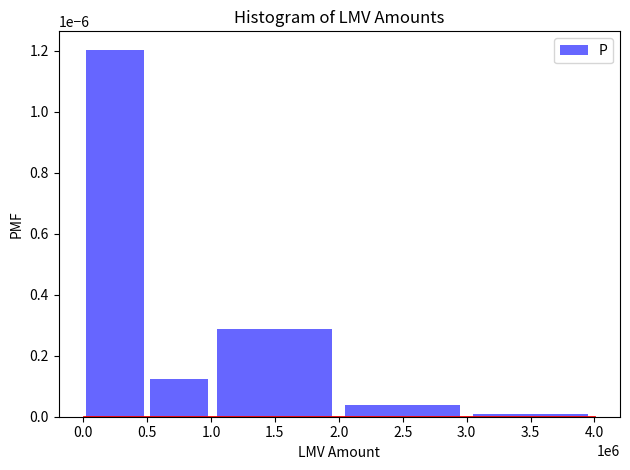

The value at 1.5 is 0.0. True or false?

True